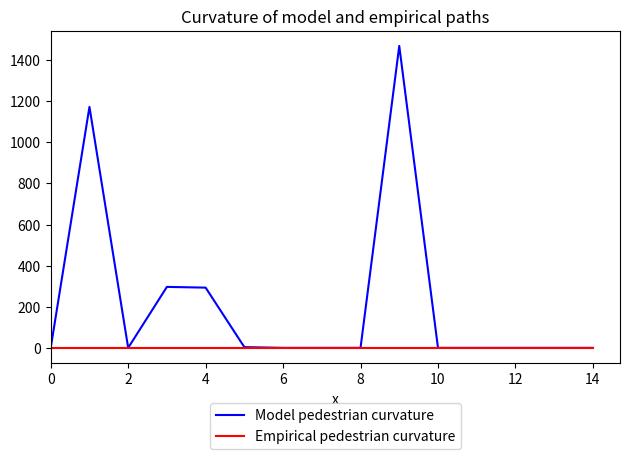

Which series has the largest total across all categories?

Model pedestrian curvature